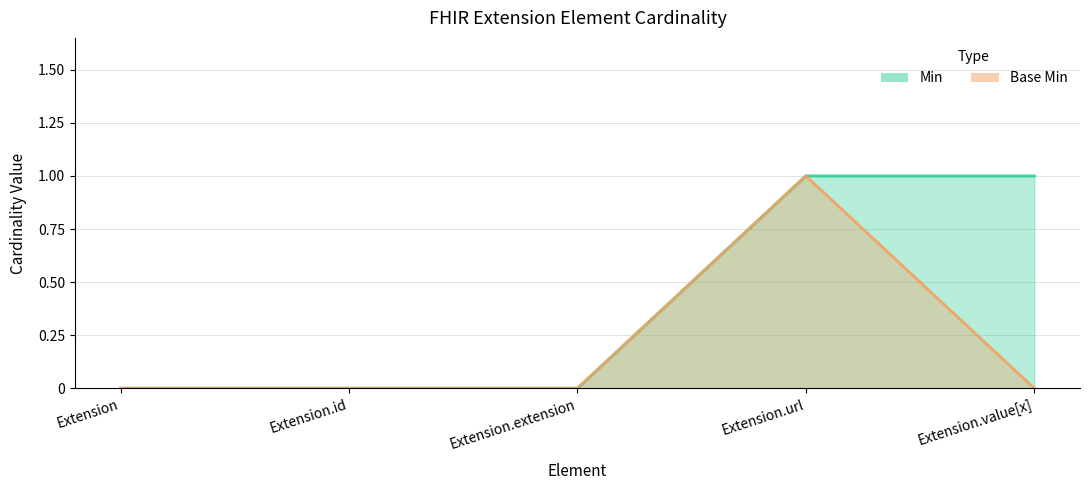

Reading left to right, what are all the values shown in this chart?

Min: 0	0	0	1	1
Base Min: 0	0	0	1	0